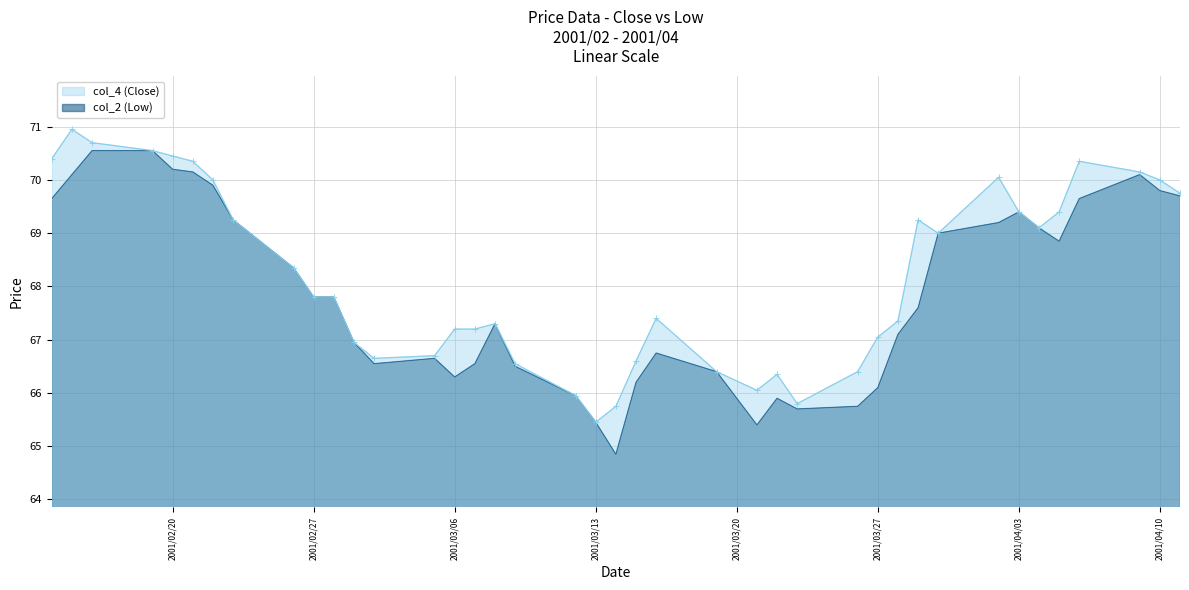

Reading left to right, list all the values displayed in this chart.

col_4 (Close): 70.4	71.0	70.7	70.5	70.5	70.3	70.0	69.2	68.3	67.8	67.8	67.0	66.7	66.7	67.2	67.2	67.3	66.5	66.0	65.5	65.8	66.6	67.4	66.4	66.0	66.3	65.8	66.4	67.0	67.3	69.2	69.0	70.0	69.4	69.1	69.4	70.3	70.2	70.0	69.8
col_2 (Low): 69.7	70.1	70.5	70.5	70.2	70.2	69.9	69.2	68.3	67.8	67.8	67.0	66.5	66.7	66.3	66.5	67.3	66.5	66.0	65.5	64.8	66.2	66.8	66.4	65.4	65.9	65.7	65.8	66.1	67.1	67.6	69.0	69.2	69.4	69.1	68.8	69.7	70.1	69.8	69.7